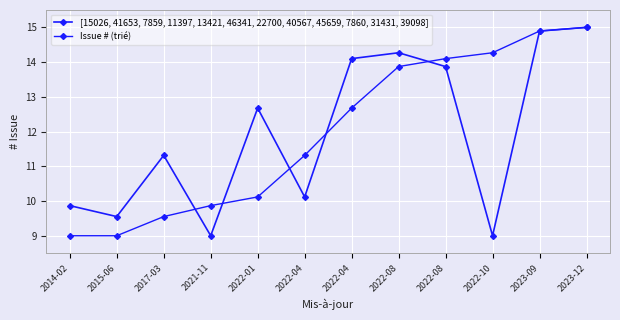

Read the Issue # (trié) value at 2022-10.

14.3